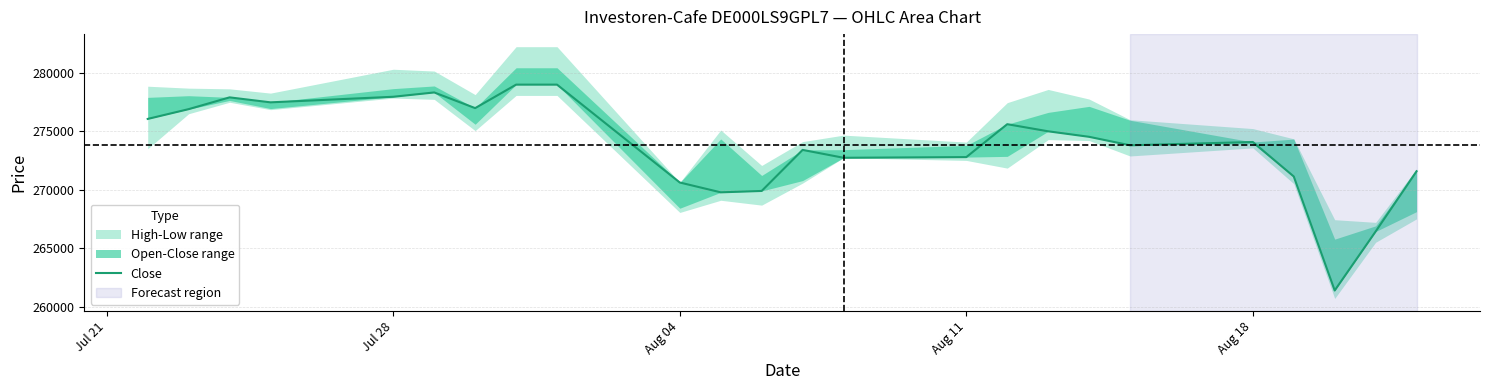

What is the average value?

273825